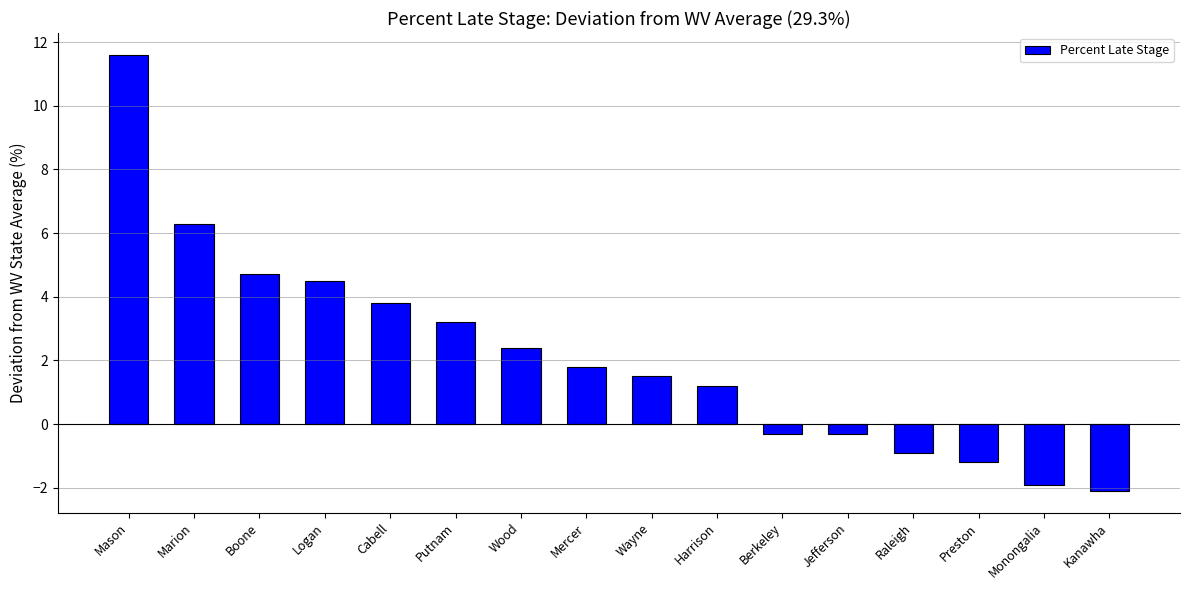

Are the bars horizontal?

No